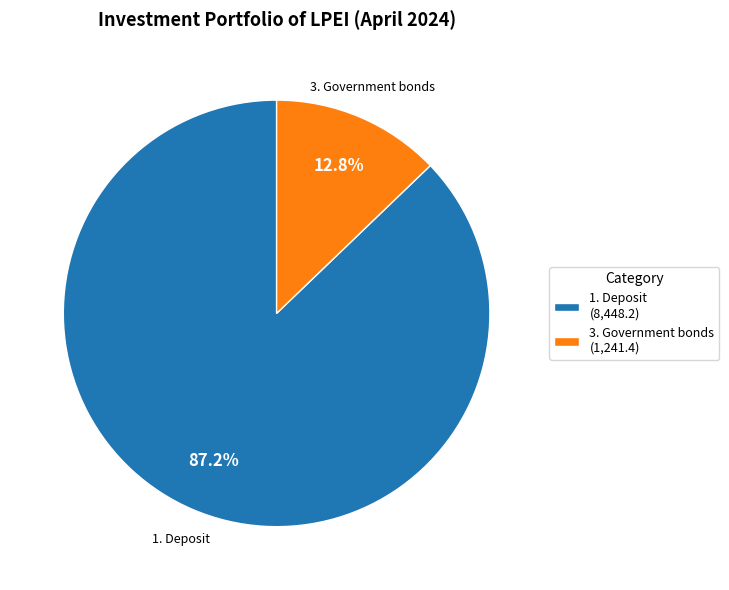

Approximately how many times larger is the value at 1. Deposit compared to 3. Government bonds?

6.8